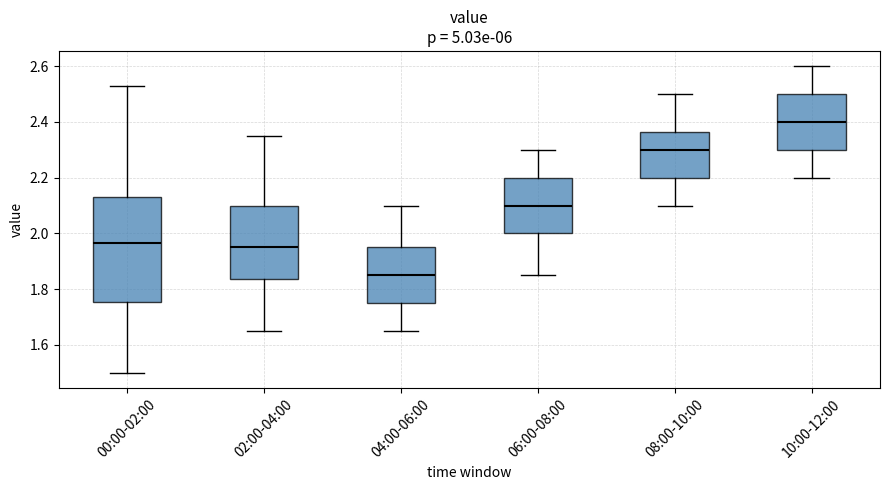

Reading left to right, transcribe this box plot: for each box, give where its median line is, the range the box spans, and where its two whiskers end, as read against the y-axis. The values are not printed on the chart, so give them approximately, as read against the axis.

00:00-02:00: median 1.96, box 1.76 to 2.14, whiskers 1.50 to 2.54
02:00-04:00: median 1.96, box 1.84 to 2.10, whiskers 1.66 to 2.36
04:00-06:00: median 1.86, box 1.76 to 1.96, whiskers 1.66 to 2.10
06:00-08:00: median 2.10, box 2.00 to 2.20, whiskers 1.86 to 2.30
08:00-10:00: median 2.30, box 2.20 to 2.36, whiskers 2.10 to 2.50
10:00-12:00: median 2.40, box 2.30 to 2.50, whiskers 2.20 to 2.60